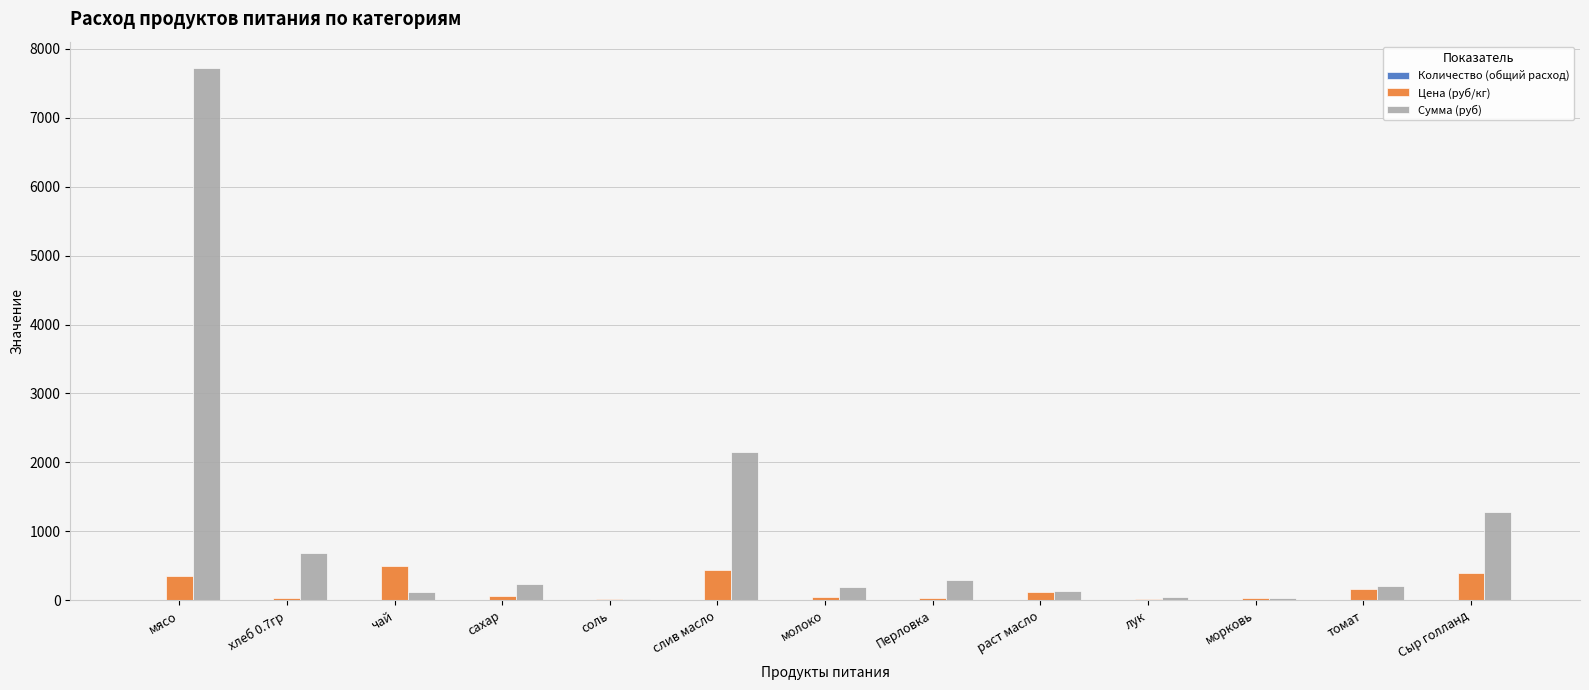

What is the greatest value displayed?

7717.5